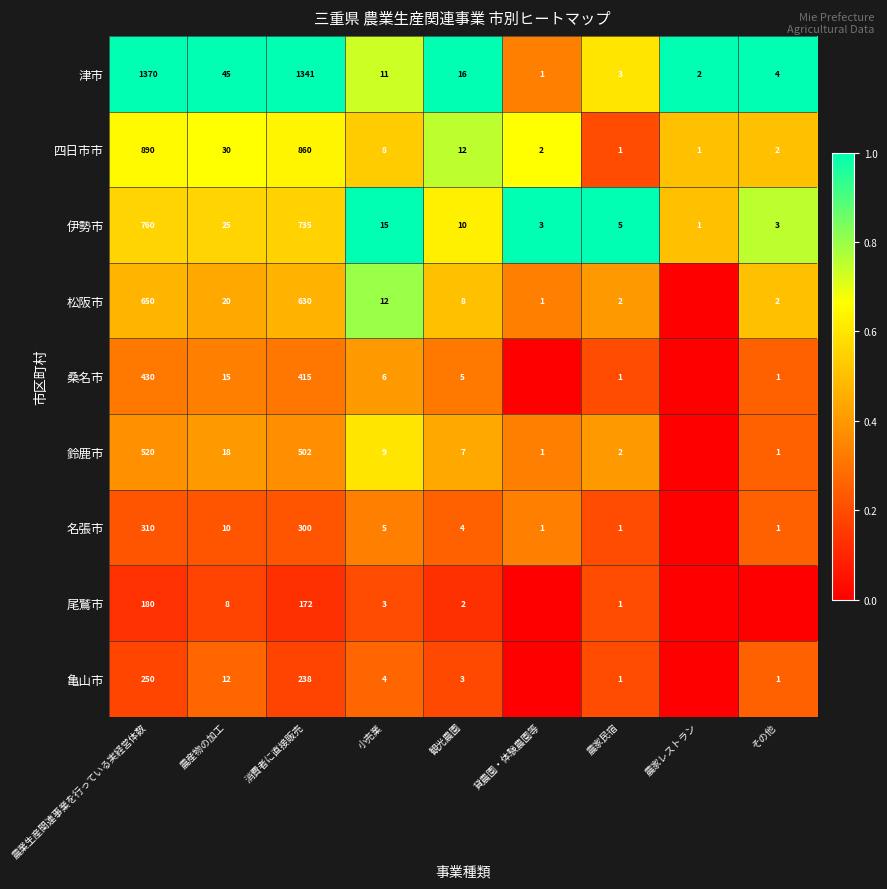

What is the difference between the maximum and minimum values in the 伊勢市 series?

759